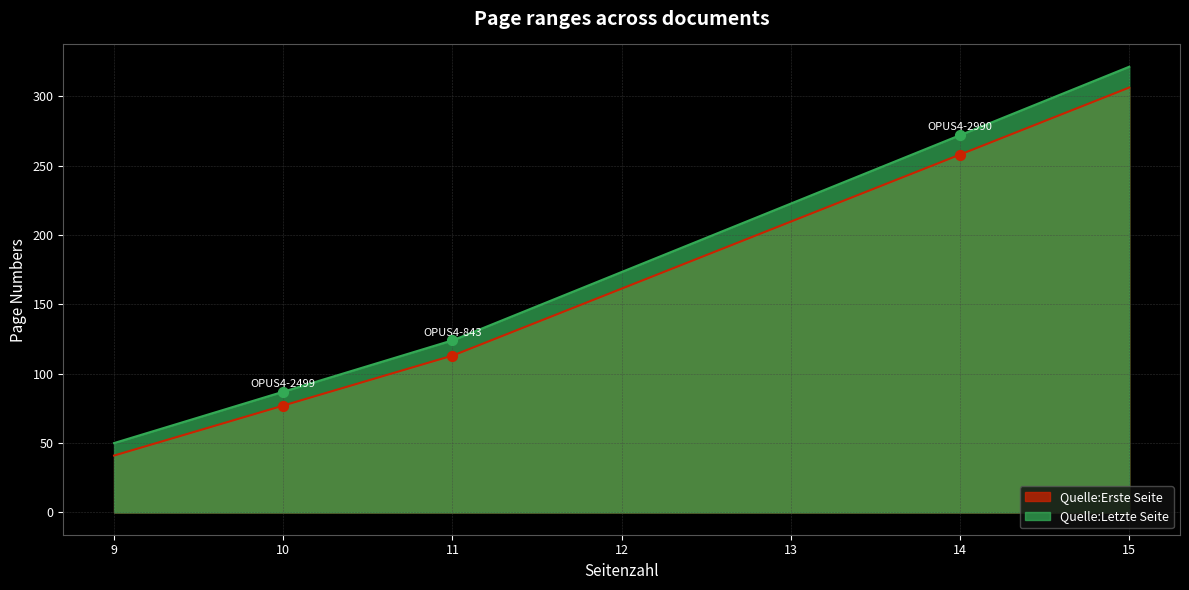

Which series has the largest total across all categories?

Quelle:Letzte Seite